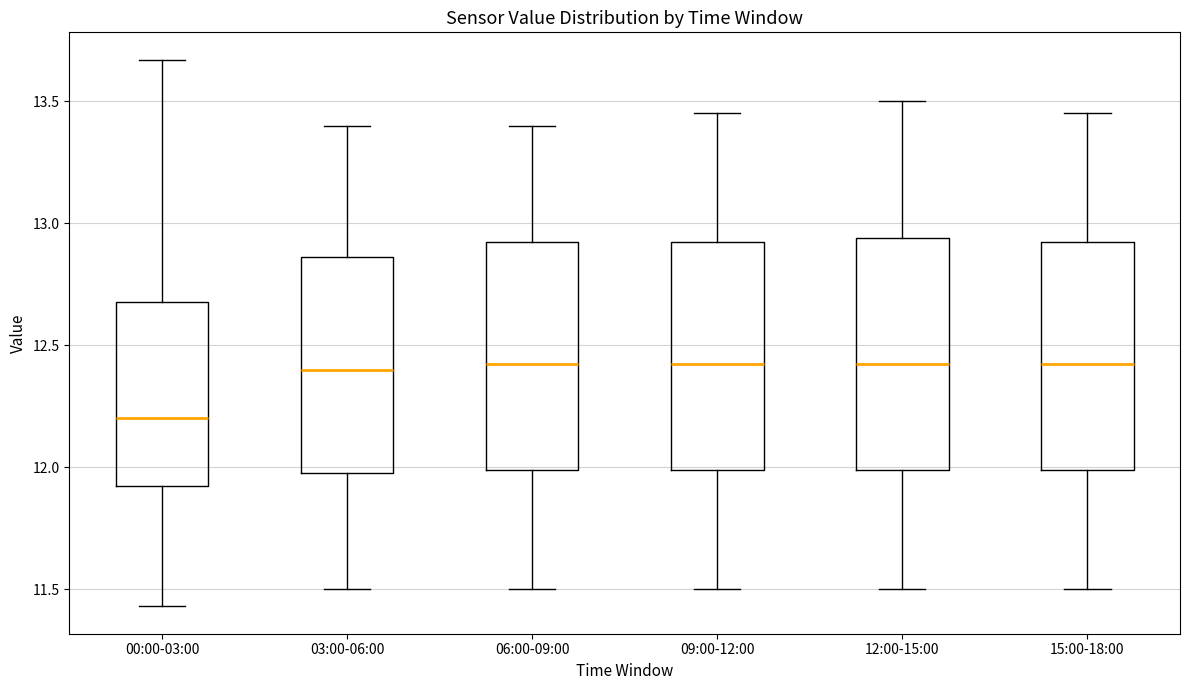

Where does the upper whisker of the box for 06:00-09:00 end on the y-axis? The values are not printed on the chart, so give them approximately, as read against the axis.

13.40